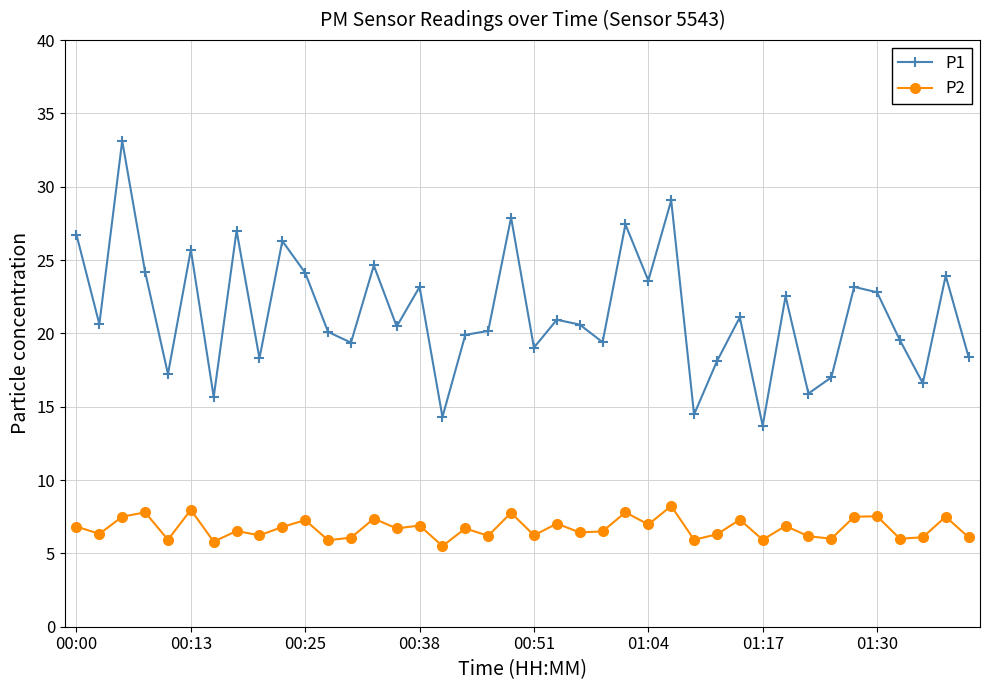

What is the sum of all P1 values?

856.3